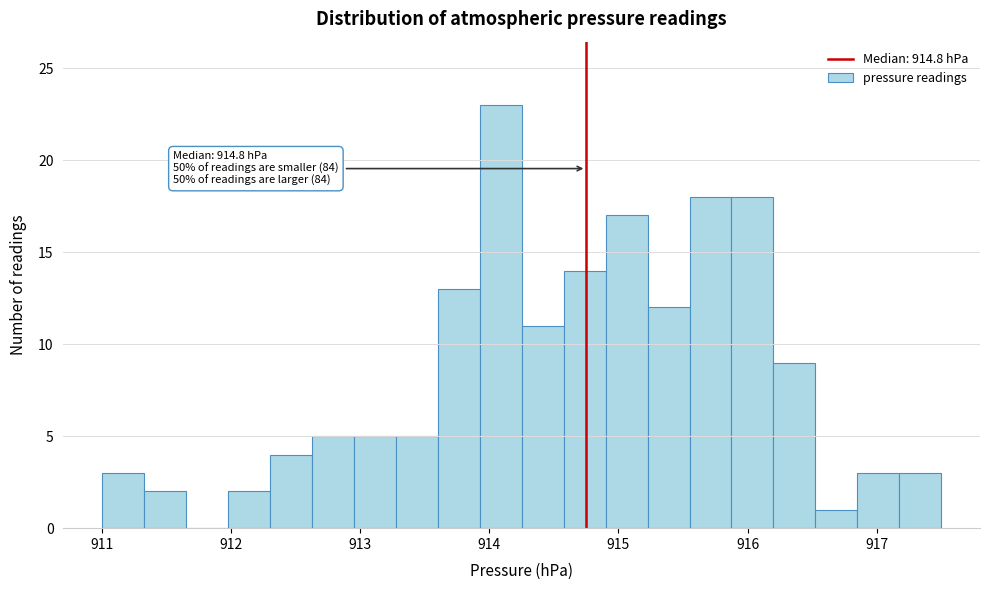

Read against the x-axis, roughly where is the centre of the tallest bar?

914.1